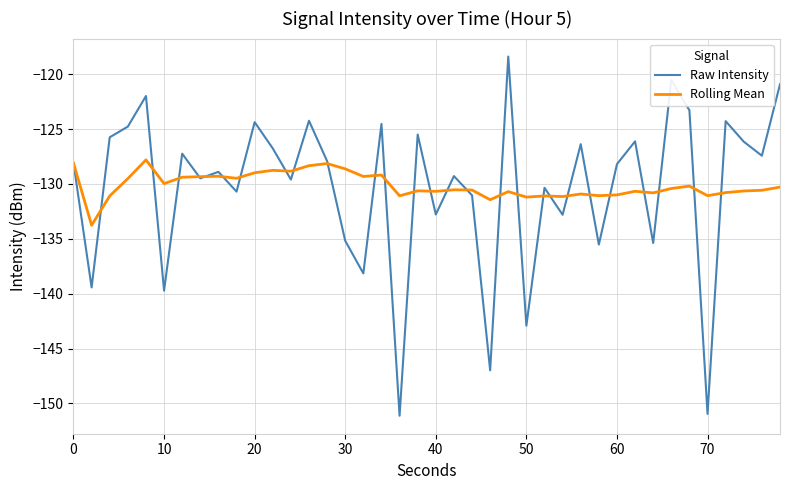

What is the sum of all Rolling Mean values?

-5205.5